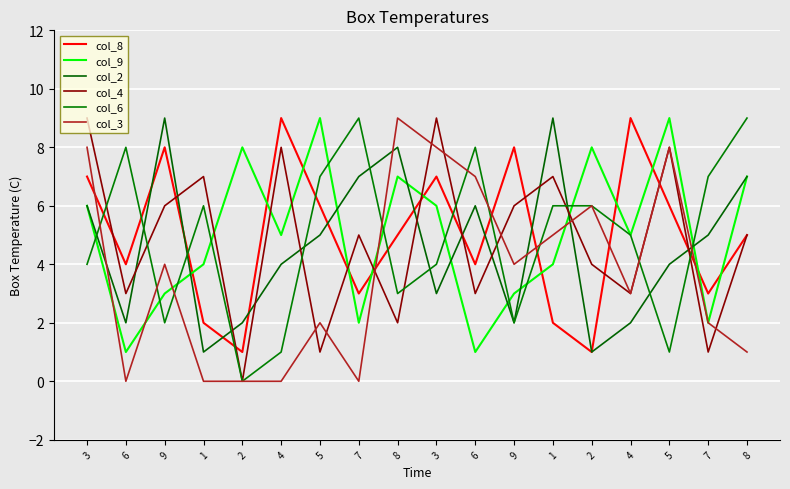

Which series ends up on top after the final intersection of col_4 and col_6?

col_6